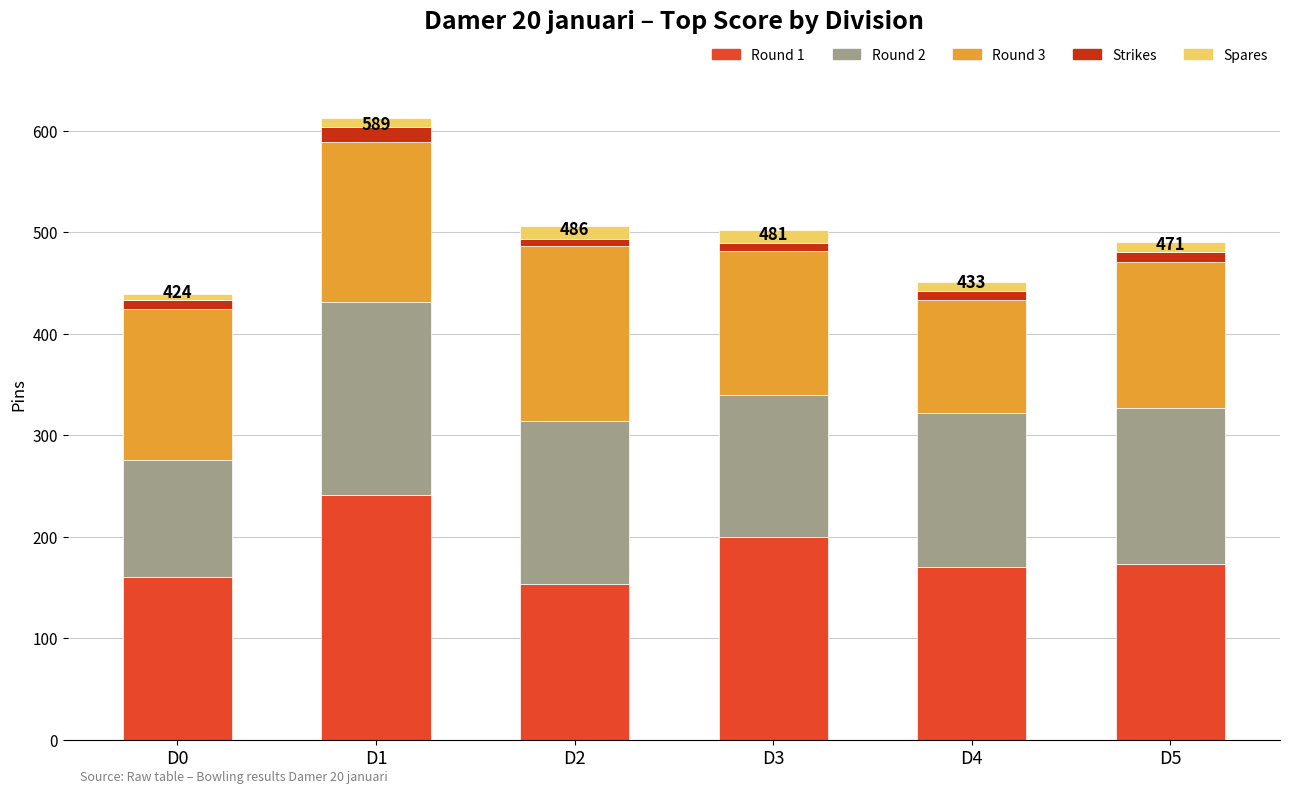

Count the number of data series in this chart.

5